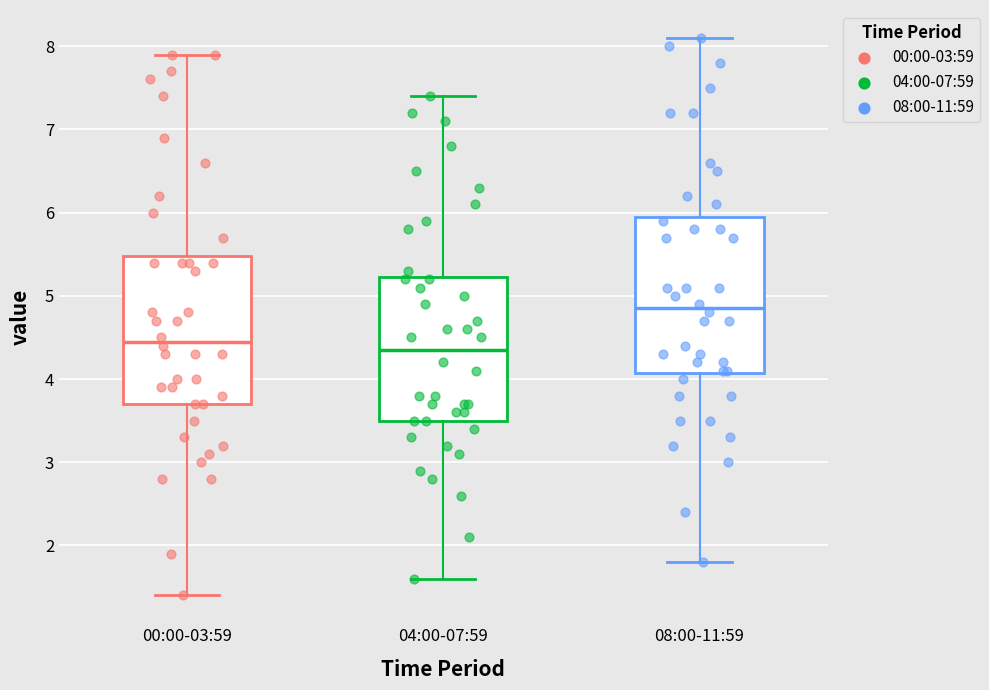

Which box's median line is the highest?

08:00-11:59